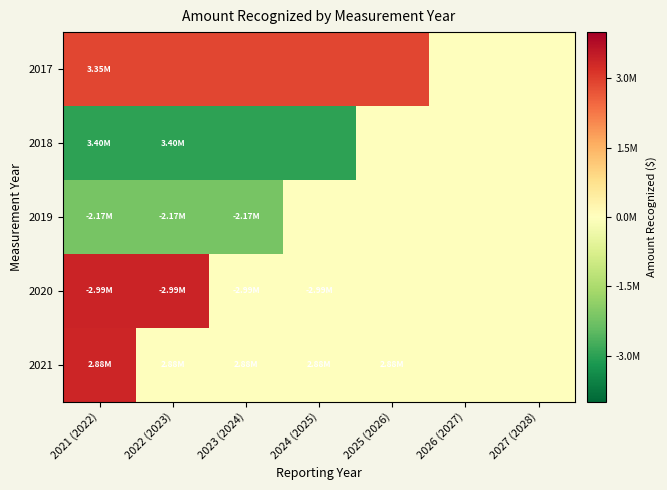

How many data points does each series have?

7